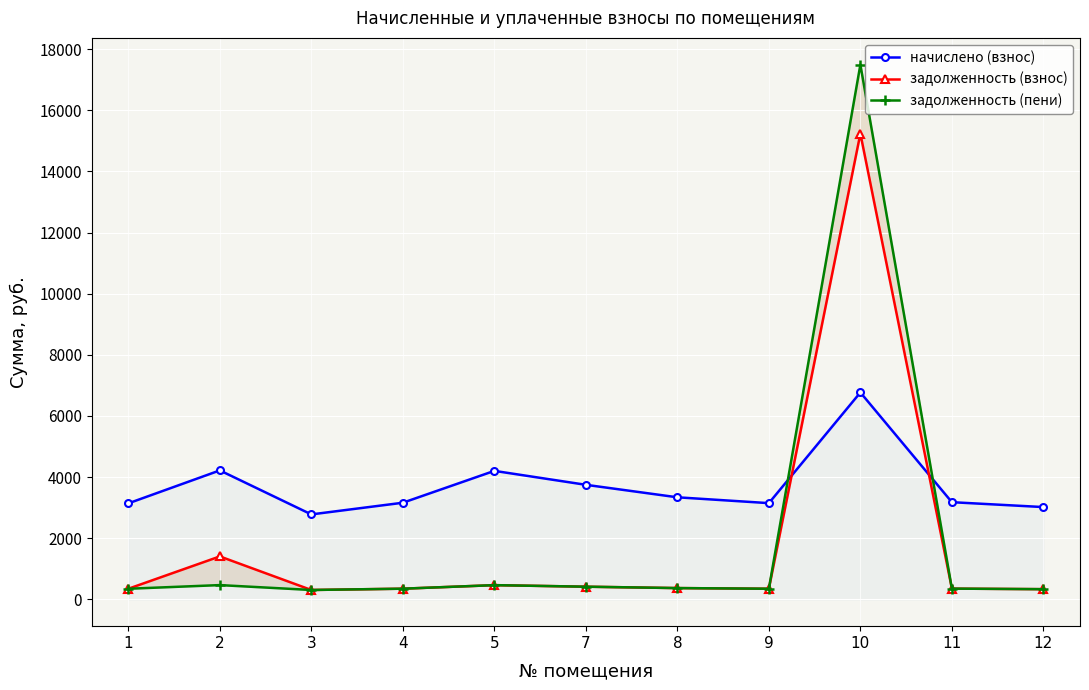

Reading left to right, what are all the values shown in this chart?

начислено (взнос): 1=3141.9	2=4219.5	3=2780.4	4=3162.3	5=4204.4	7=3748.6	8=3340.0	9=3149.0	10=6768.8	11=3180.2	12=3020.2
задолженность (взнос): 1=349.1	2=1406.5	3=308.9	4=351.4	5=467.1	7=416.5	8=371.1	9=349.9	10=15233.9	11=353.4	12=335.6
задолженность (пени): 1=349.1	2=468.8	3=308.9	4=351.4	5=467.1	7=416.5	8=371.1	9=349.9	10=17490.2	11=353.4	12=335.6